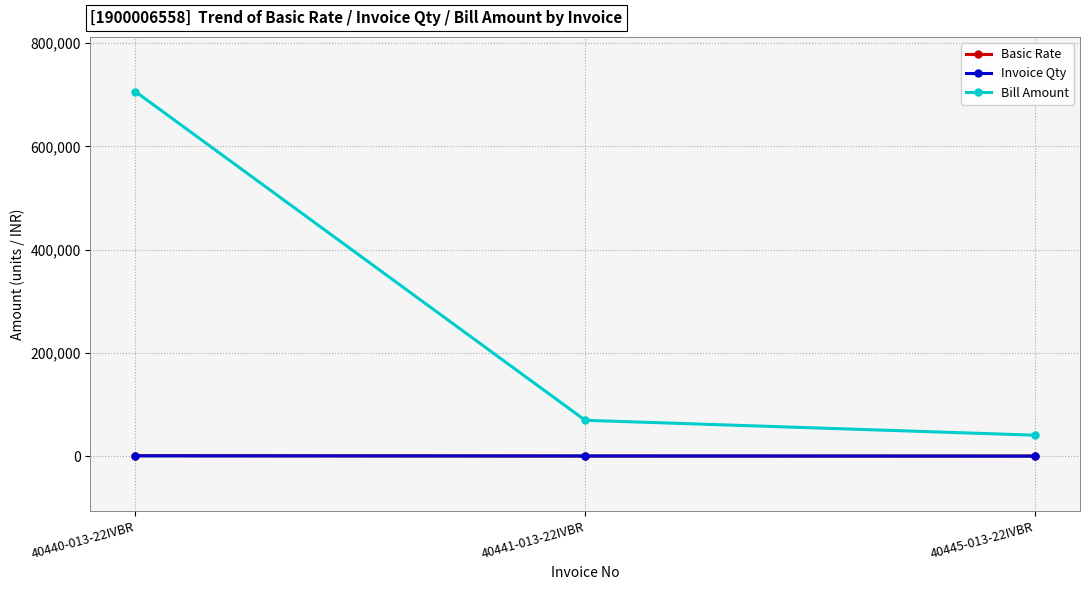

What is the total value across all series at 40441-013-22IVBR?

70016.1